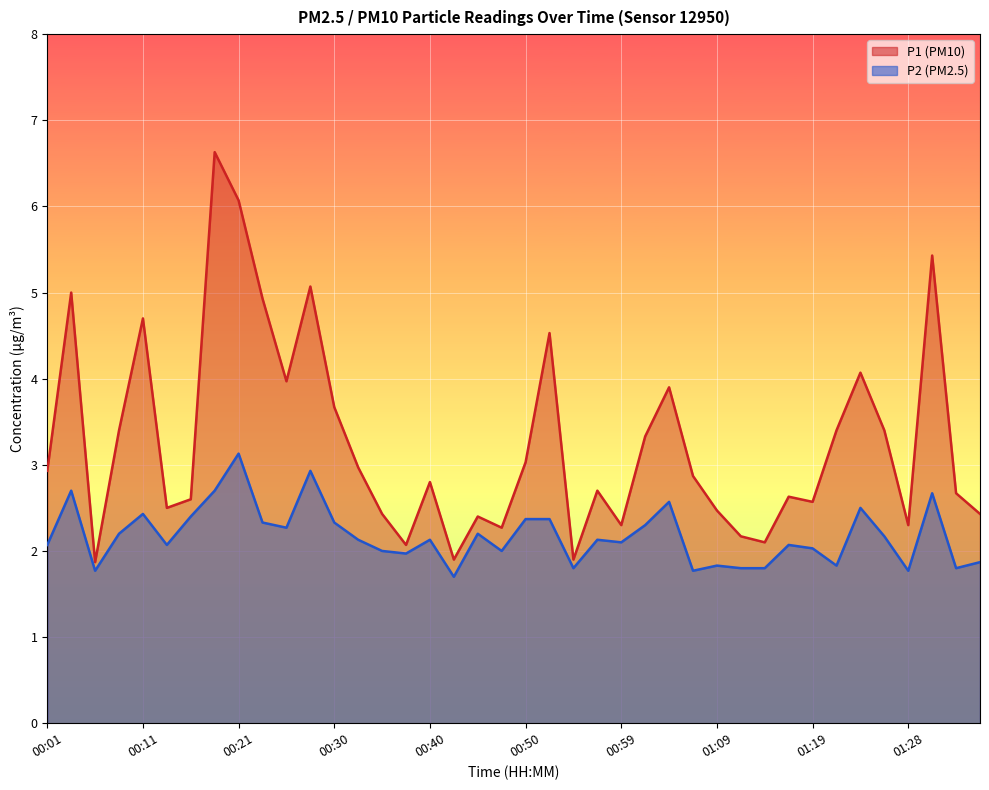

What are all the series names shown in the legend?

P1, P2